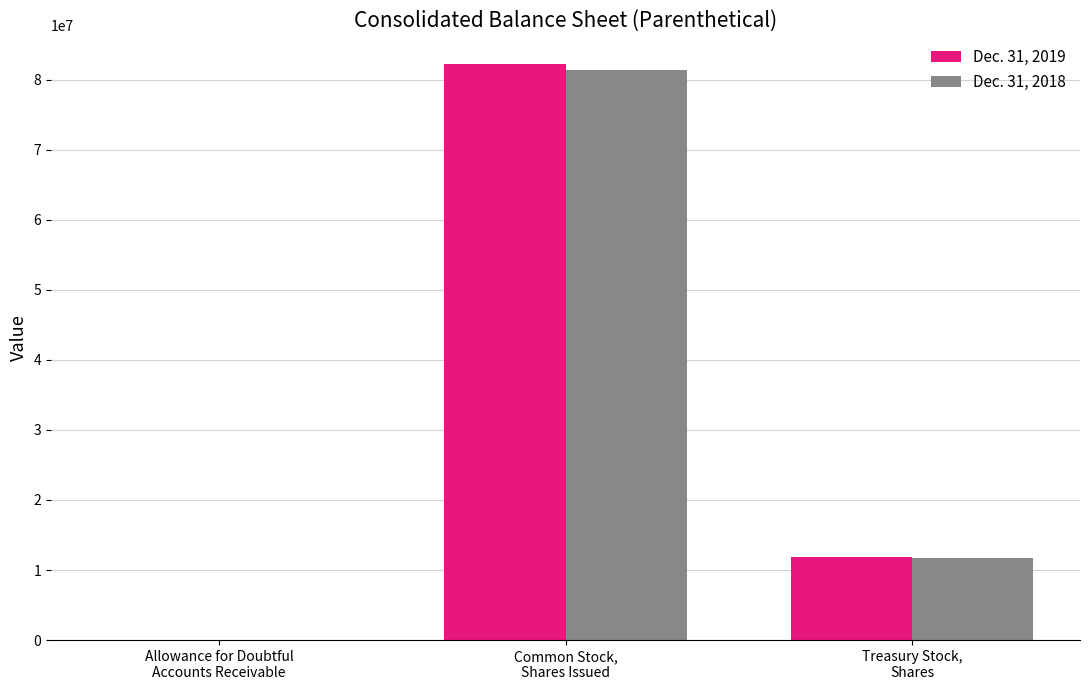

Is the value of Dec. 31, 2019 at Common Stock,
Shares Issued greater than the value of Dec. 31, 2018 at Treasury Stock,
Shares?

Yes